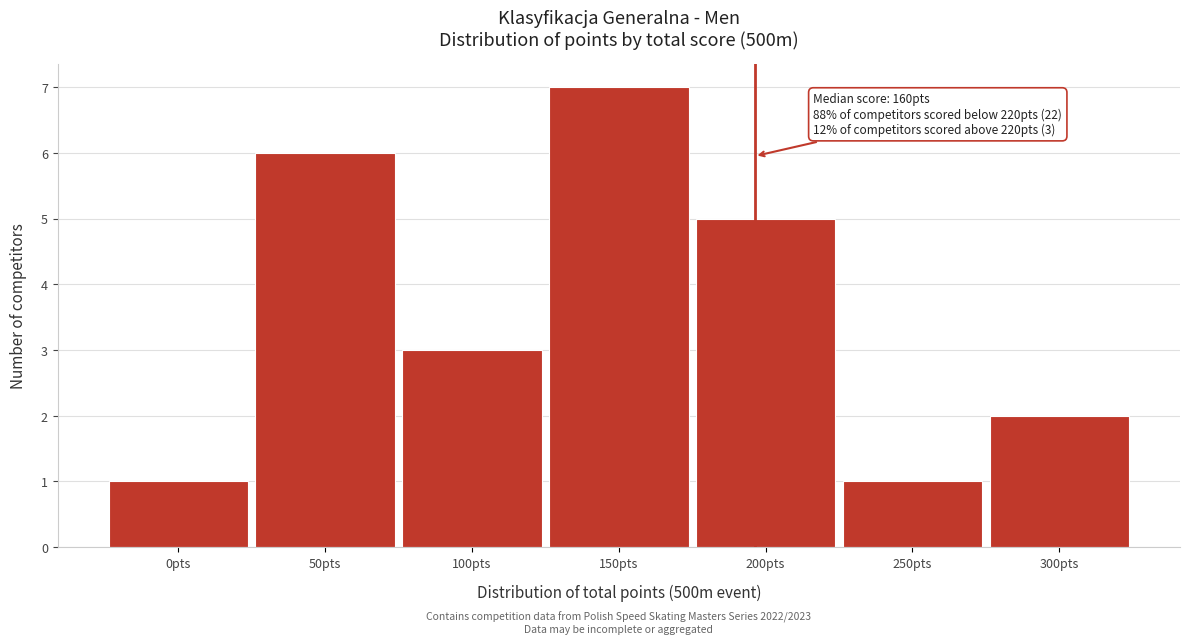

Reading left to right, list all the values displayed in this chart.

0pts=1	50pts=6	100pts=3	150pts=7	200pts=5	250pts=1	300pts=2